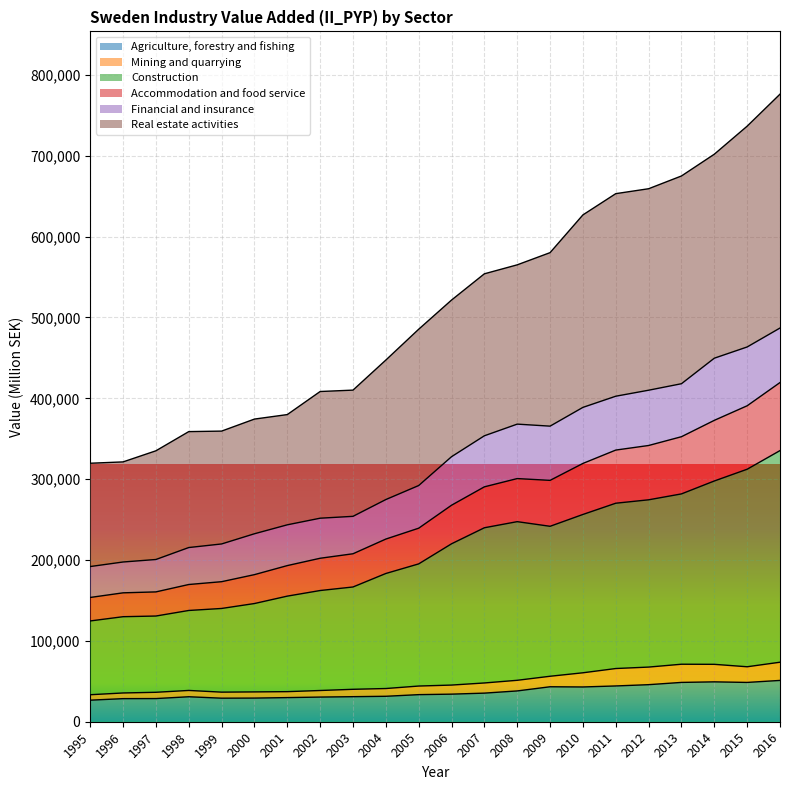

Rank the categories by Accommodation and food service value from highest to lowest.

2016, 2015, 2014, 2013, 2012, 2011, 2010, 2008, 2009, 2007, 2006, 2005, 2004, 2003, 2002, 2001, 2000, 1999, 1998, 1997, 1996, 1995